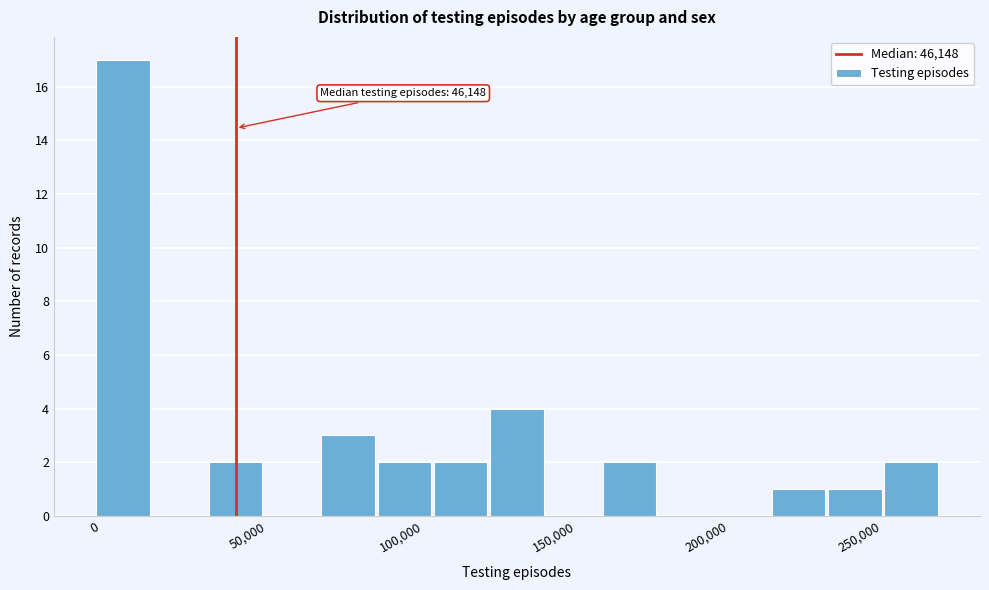

Read against the x-axis, roughly where is the centre of the tallest bar?

10000